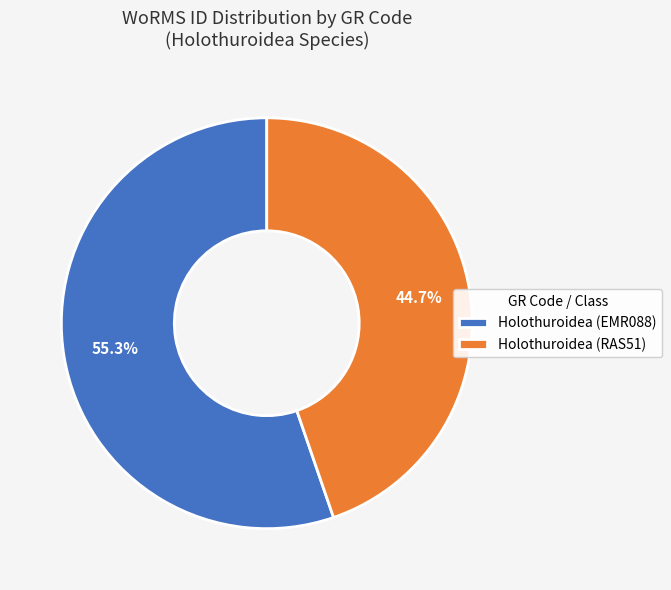

Count the number of slices in the pie.

2